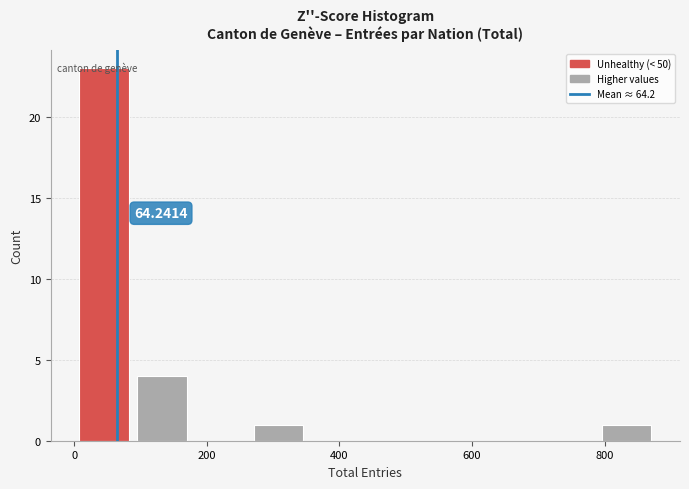

Over which range of the x-axis is the bar tallest?

0 to 80